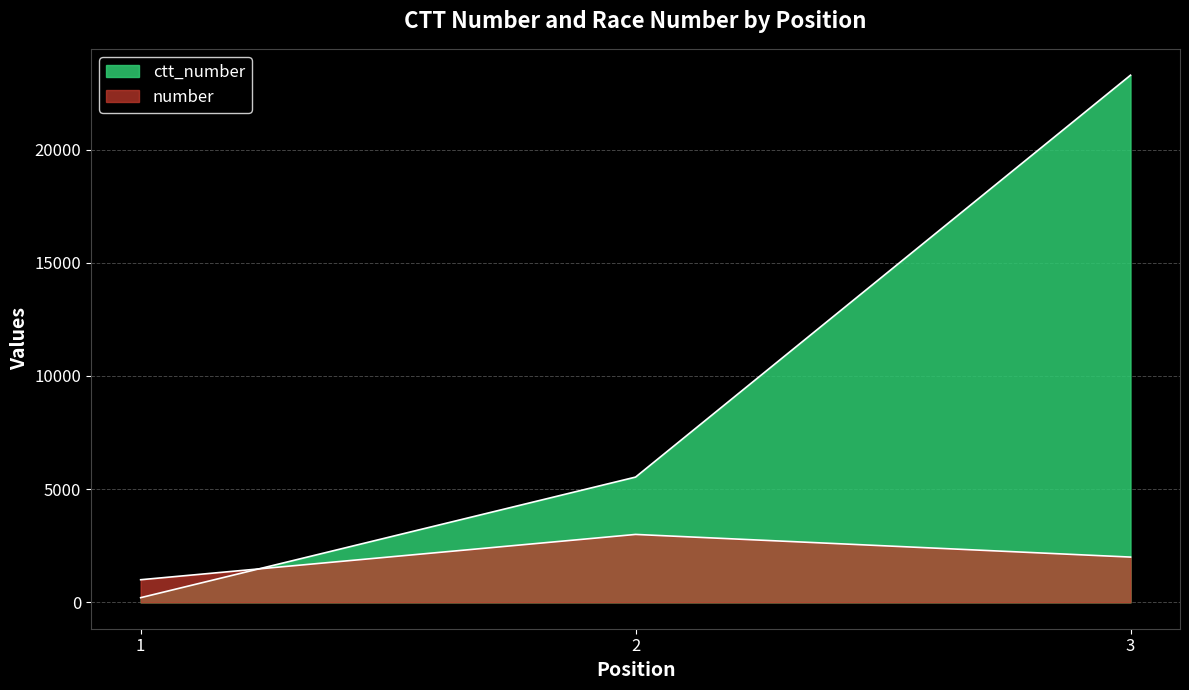

Rank the series by their maximum value, from lowest to highest.

number, ctt_number